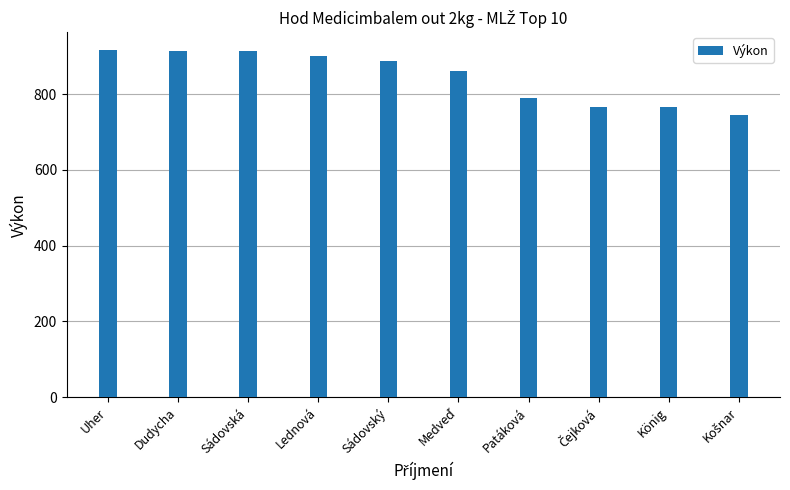

What is the difference between the maximum and second lowest values?

153